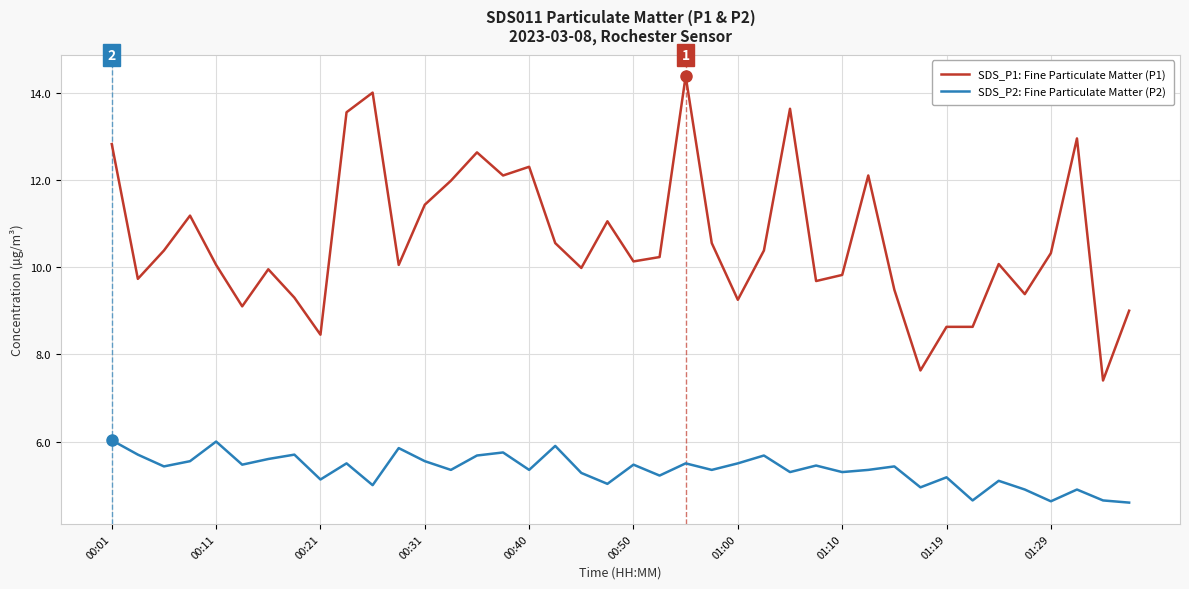

Which series has the largest range (max minus min)?

SDS_P1: Fine Particulate Matter (P1)